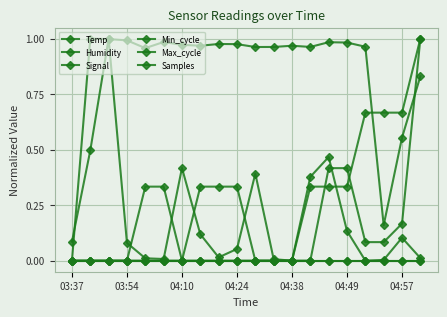

How many lines are shown in the chart?

6